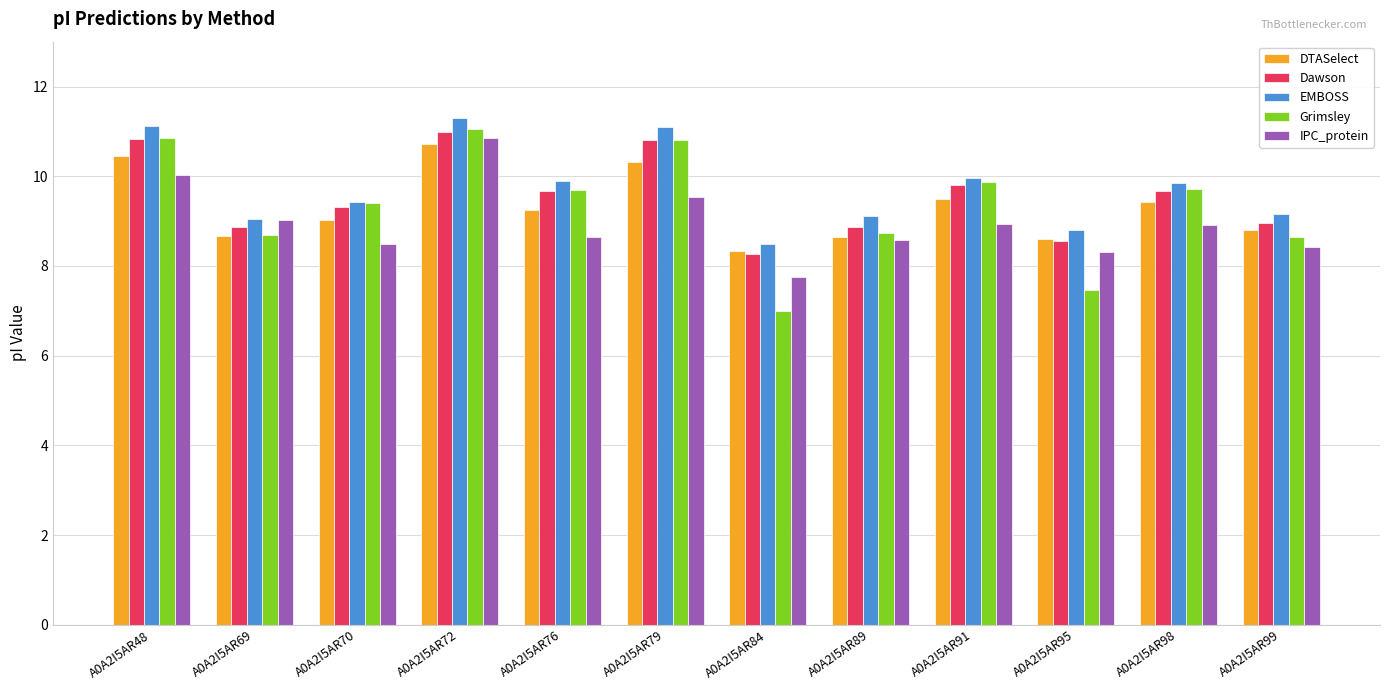

What is the value of the Grimsley bar at the 9th from the left?

9.9